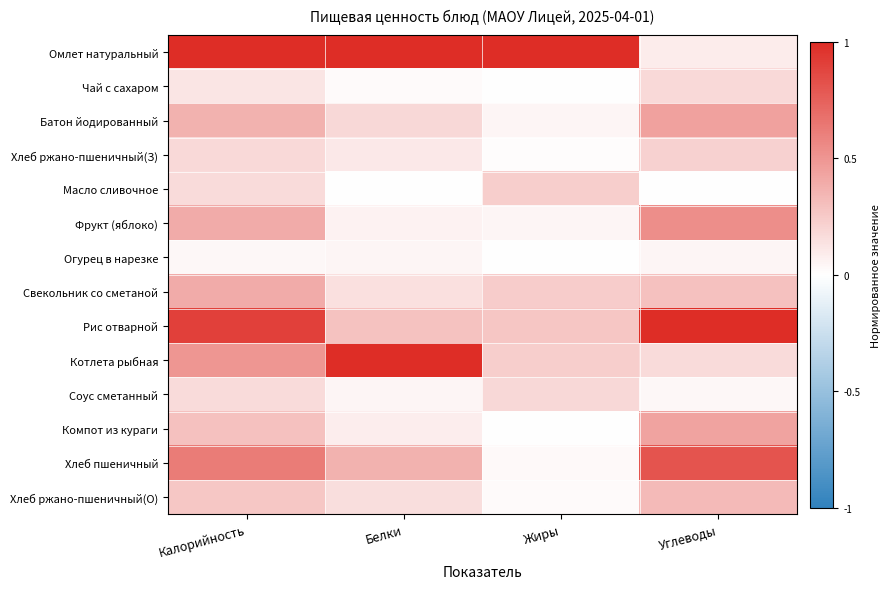

What is the total value across all series at Углеводы?

4.6